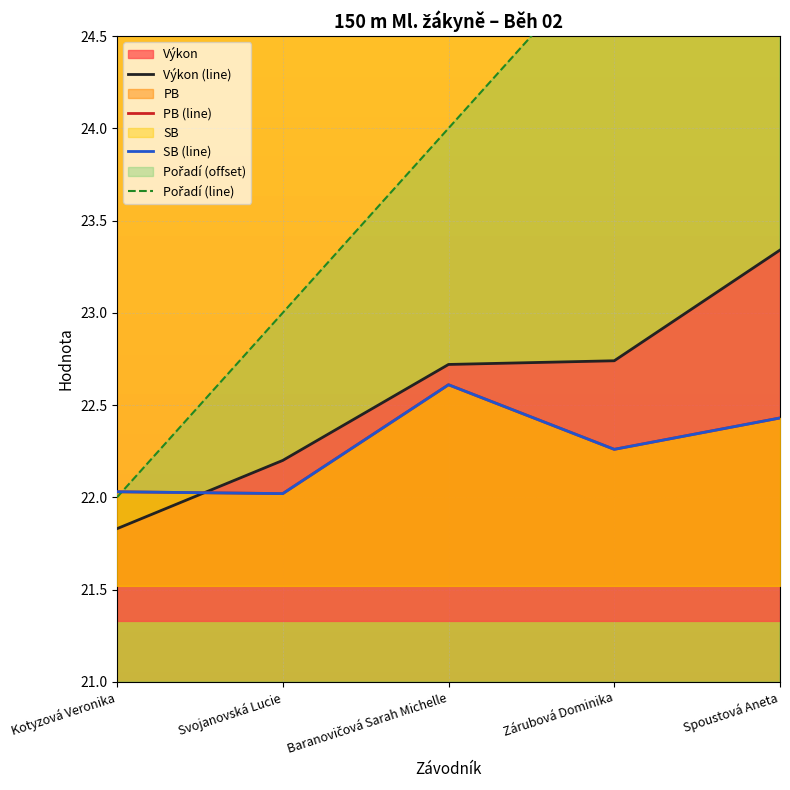

The Výkon (line) series shows 22.2 at Svojanovská Lucie. True or false?

True